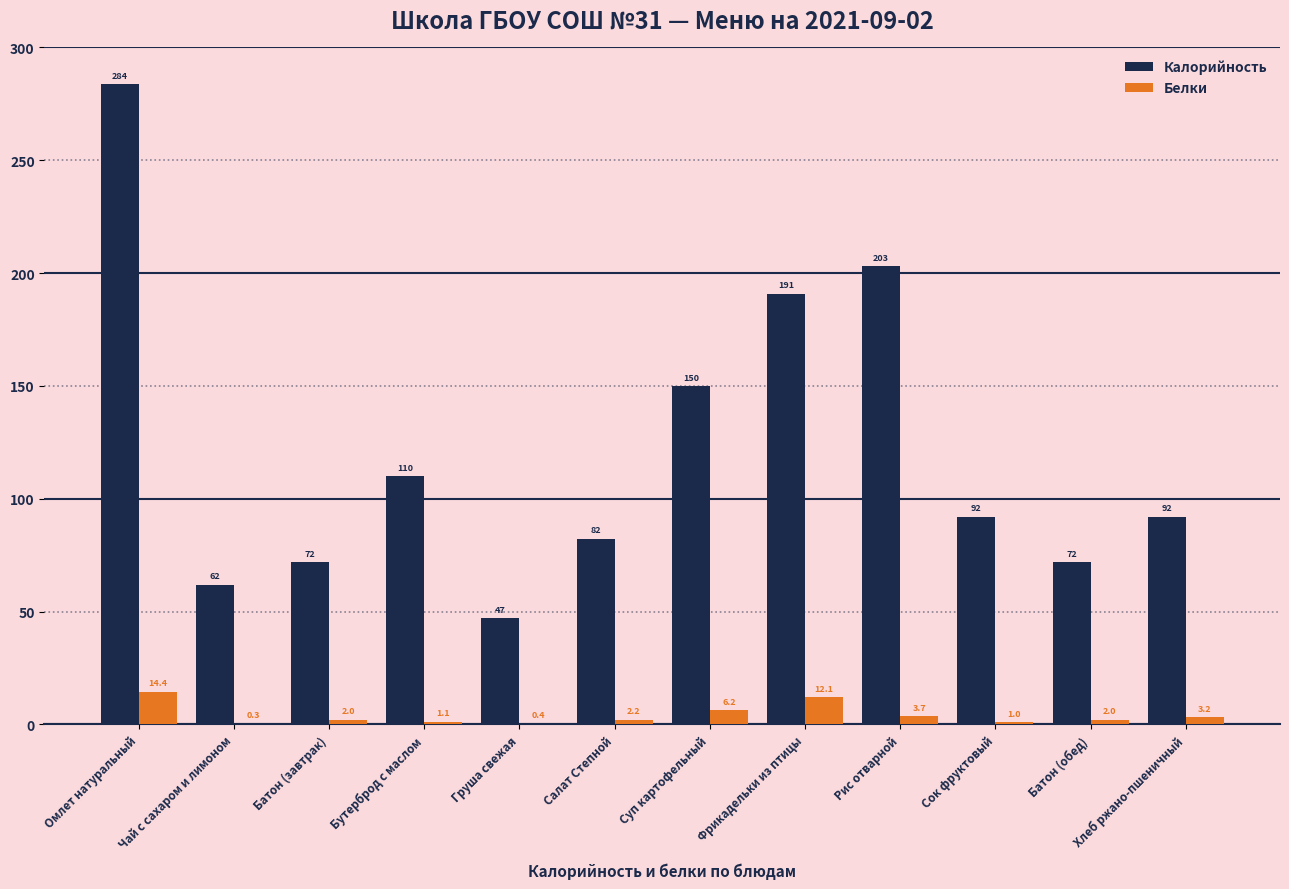

Reading left to right, extract all data points from this chart.

Калорийность: Омлет натуральный=283.6	Чай с сахаром и лимоном=62.0	Батон (завтрак)=71.9	Бутерброд с маслом=110.0	Груша свежая=47.0	Салат Степной=82.2	Суп картофельный=149.8	Фрикадельки из птицы=190.9	Рис отварной=203.0	Сок фруктовый=92.0	Батон (обед)=71.9	Хлеб ржано-пшеничный=92.0
Белки: Омлет натуральный=14.4	Чай с сахаром и лимоном=0.3	Батон (завтрак)=2.0	Бутерброд с маслом=1.1	Груша свежая=0.4	Салат Степной=2.2	Суп картофельный=6.2	Фрикадельки из птицы=12.1	Рис отварной=3.7	Сок фруктовый=1.0	Батон (обед)=2.0	Хлеб ржано-пшеничный=3.2